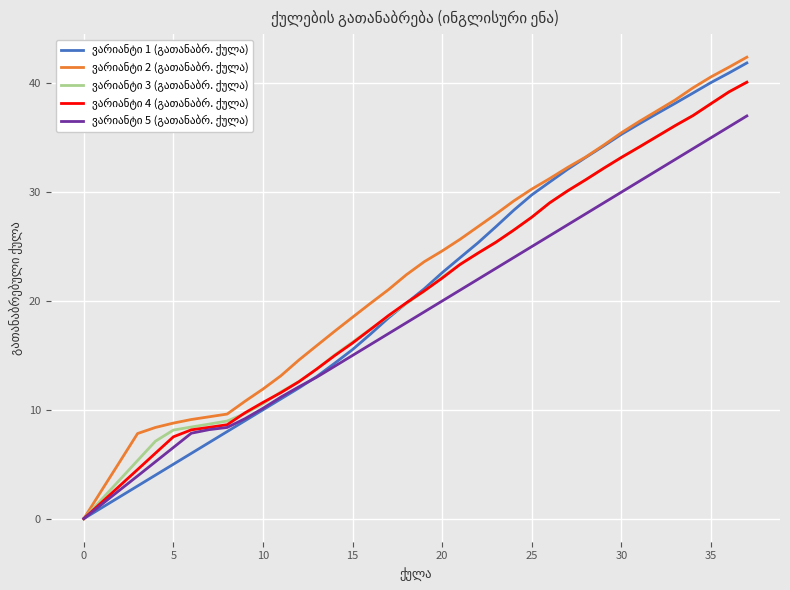

What is the greatest value displayed?

42.4